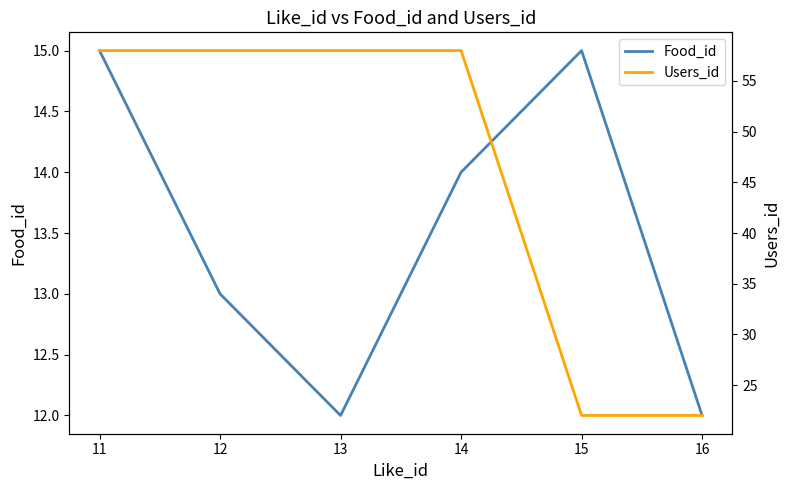

In Food_id, how many points are higher than both neighbors (excluding endpoints)?

1